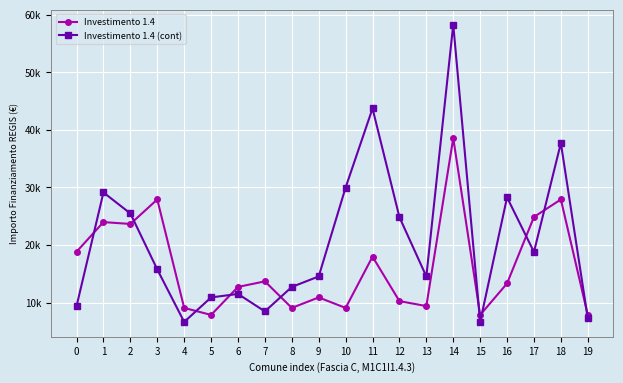

Is it true that Investimento 1.4 equals 12747 at 6?

True